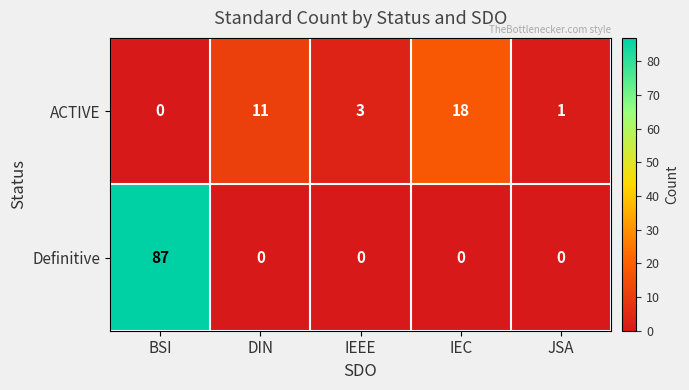

Reading left to right, what are all the values shown in this chart?

ACTIVE: BSI=0	DIN=11	IEEE=3	IEC=18	JSA=1
Definitive: BSI=87	DIN=0	IEEE=0	IEC=0	JSA=0